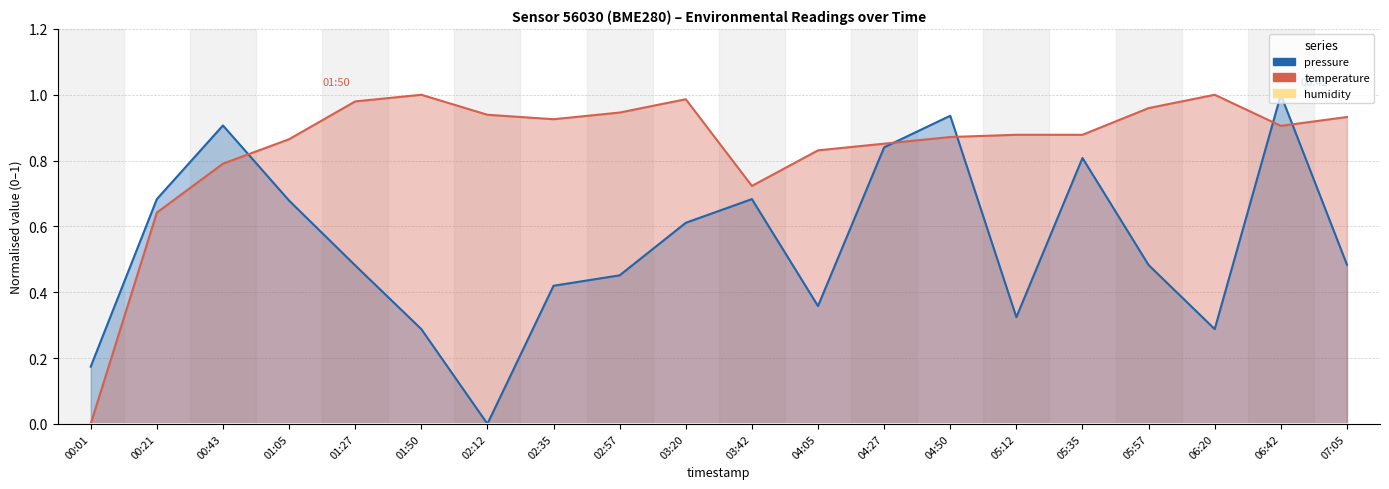

The pressure series shows 1.1 at 03:42. True or false?

False